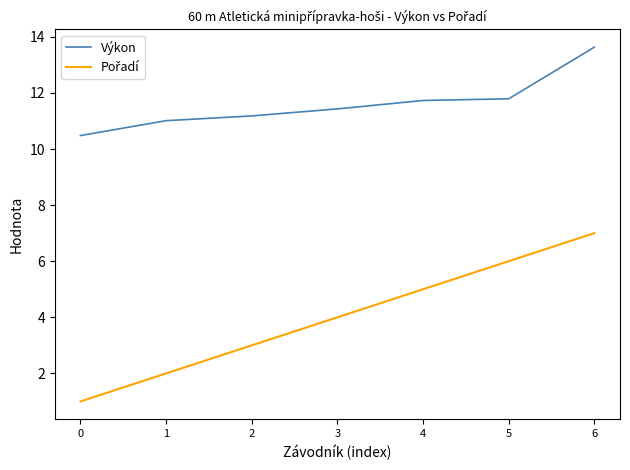

What is the spread (max minus min) of values at 5?

5.8